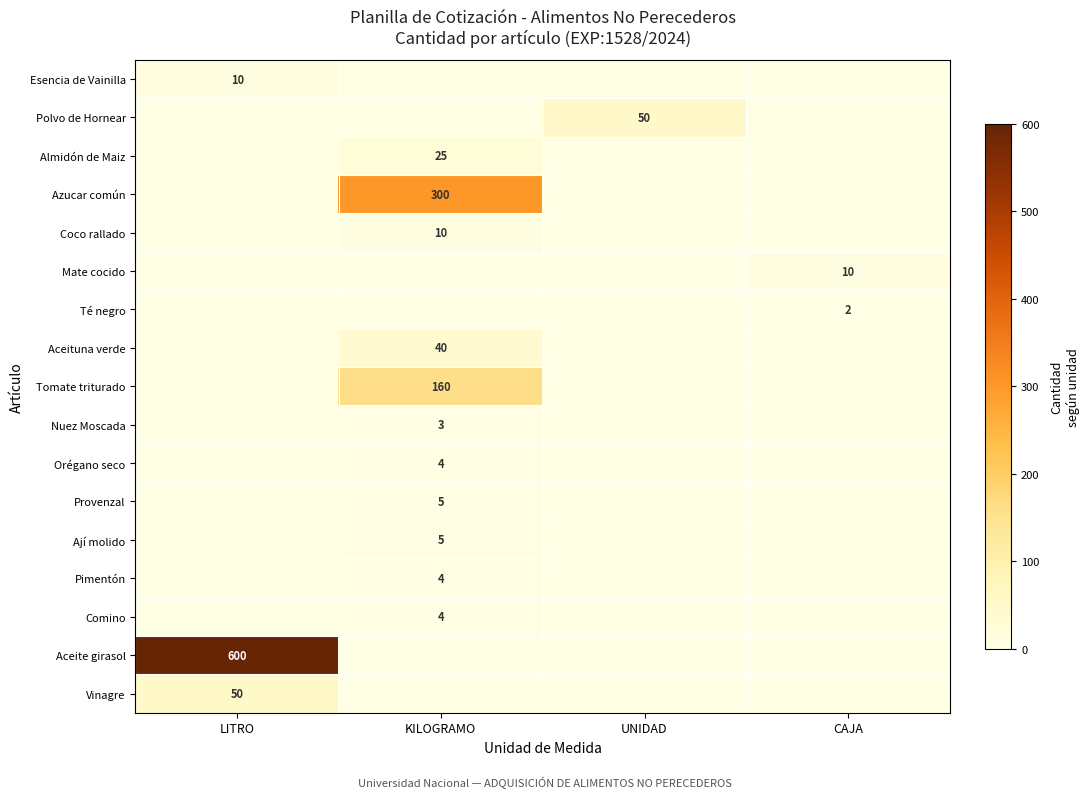

How many data points does each series have?

4